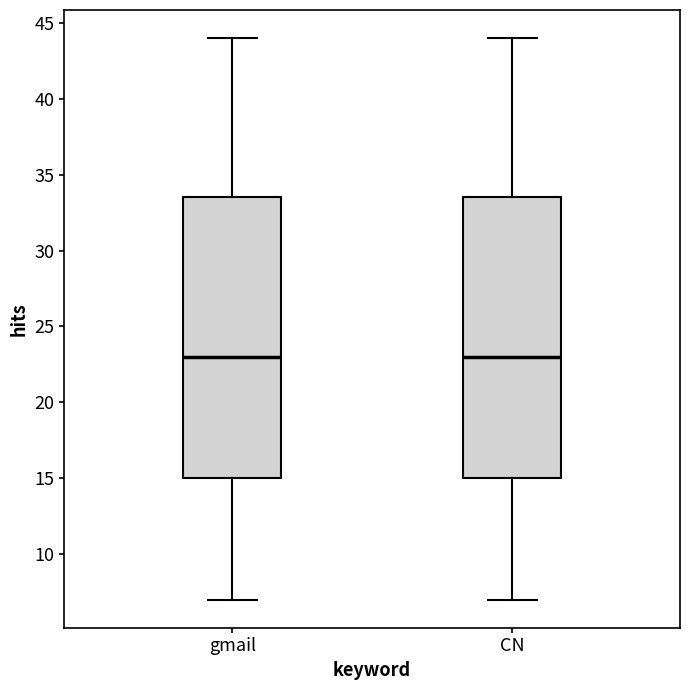

Where is the upper edge of the box for gmail on the y-axis? The values are not printed on the chart, so give them approximately, as read against the axis.

33.5